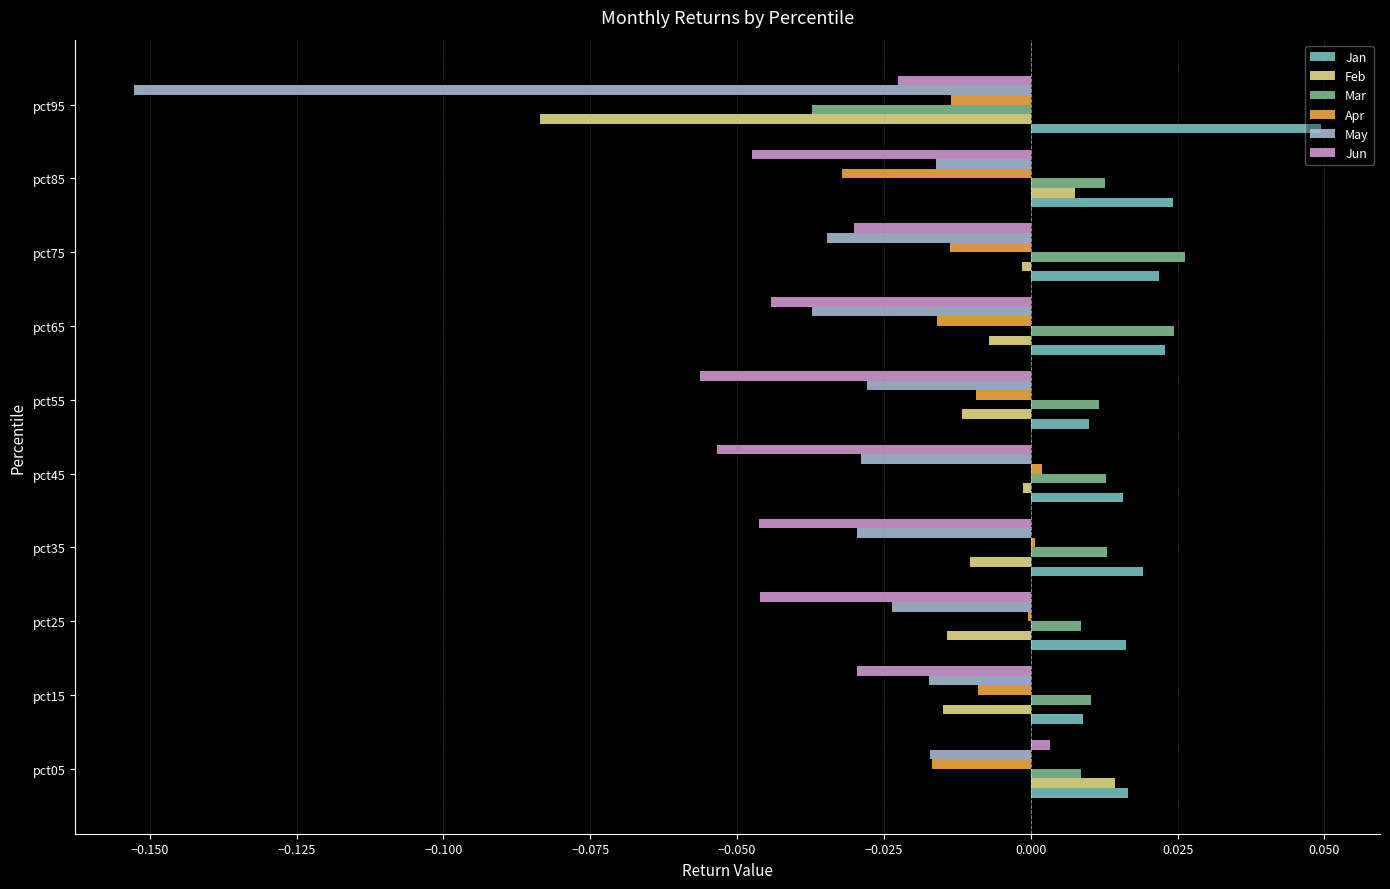

True or false: Jun has a value of -0.0 at pct85.

True